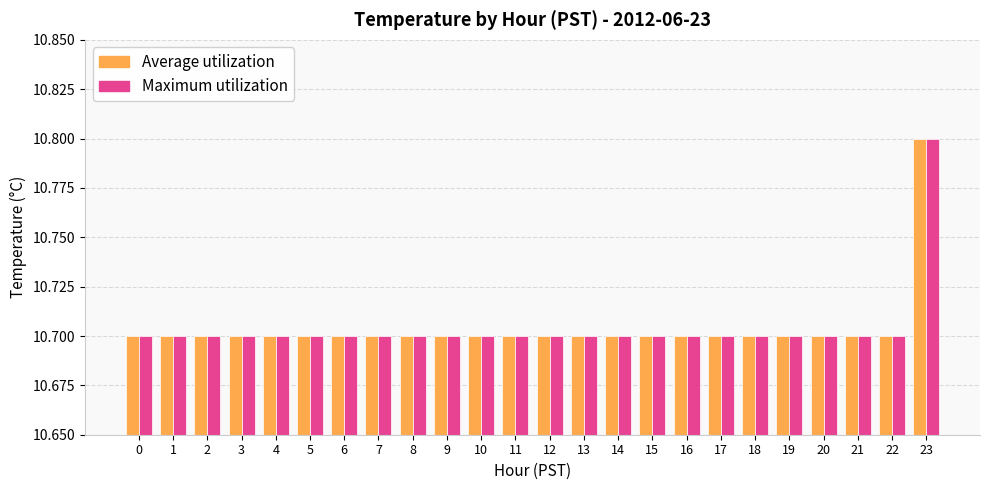

How many Maximum utilization values are between 10 and 11?

24